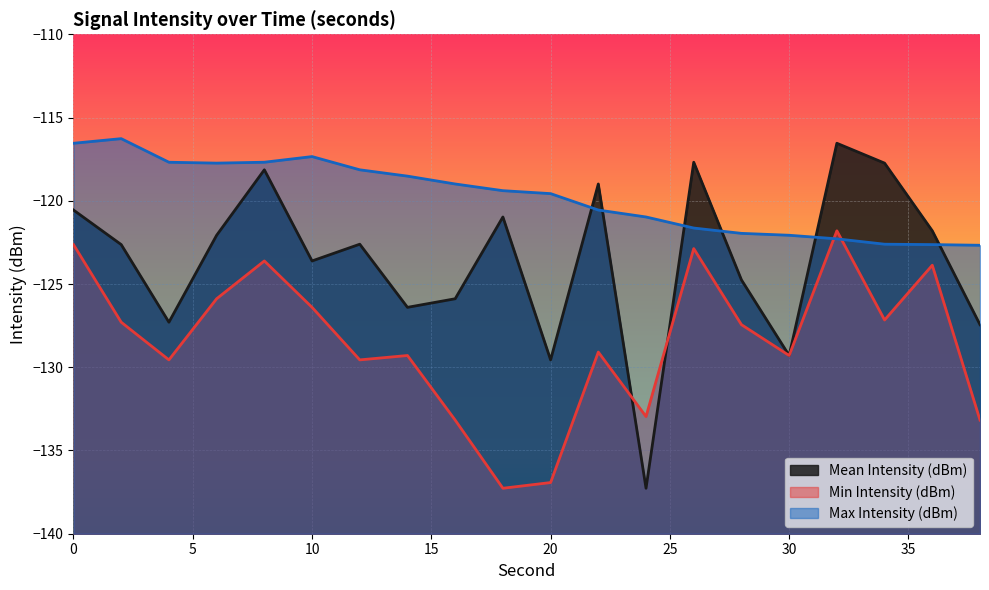

What is the lowest value of the Mean Intensity (dBm) series?

-137.3